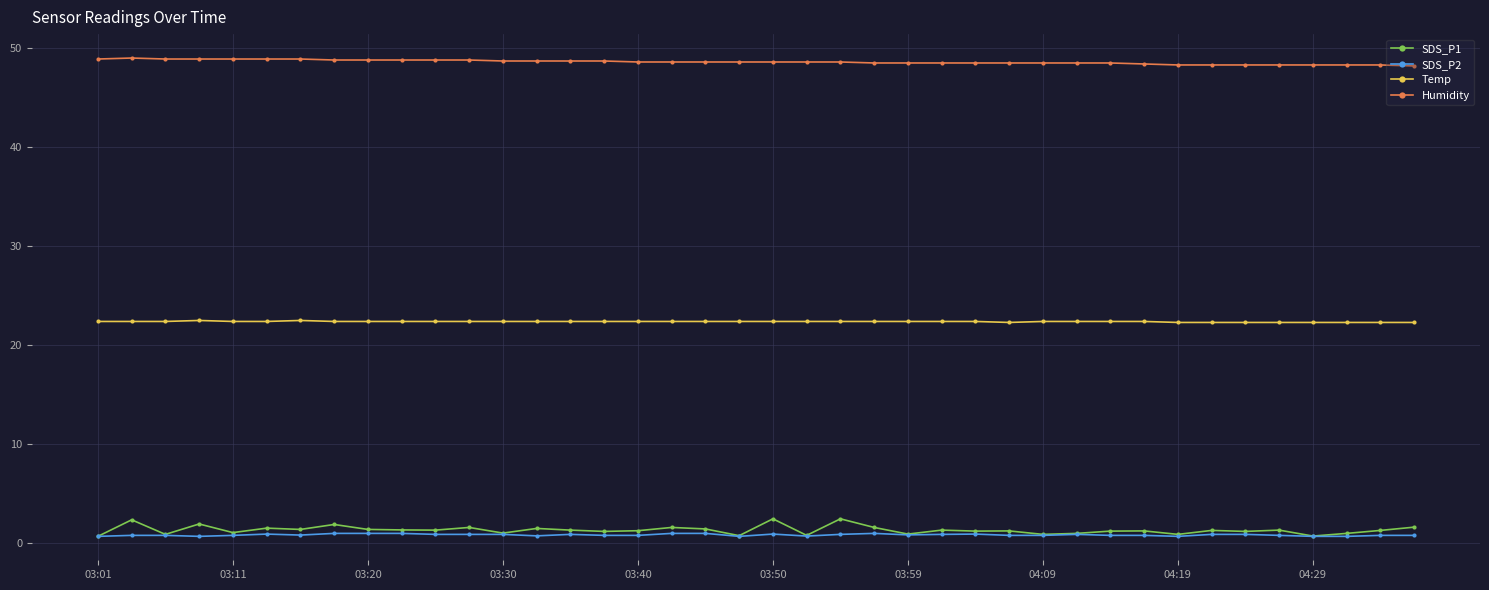

What is the average value of the SDS_P2 series?

0.8